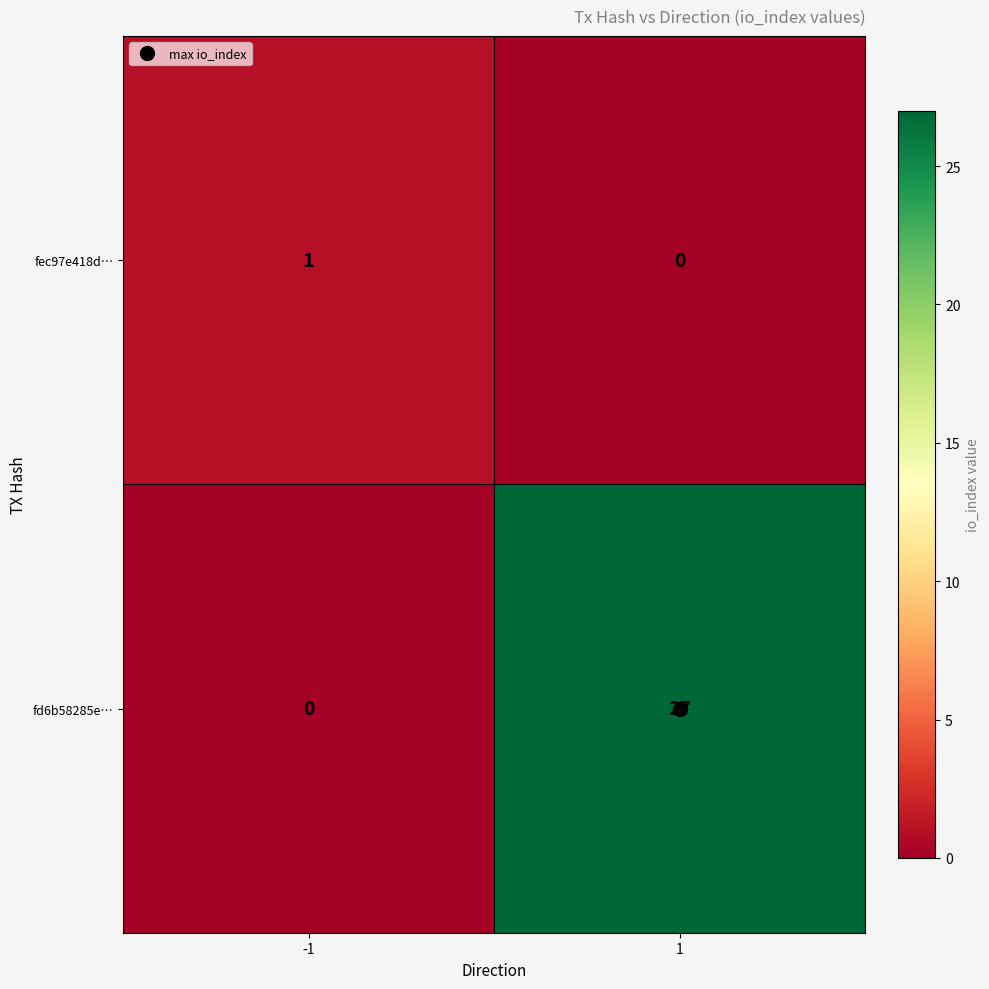

What is the difference between the maximum and minimum values in the fd6b58285e… series?

27